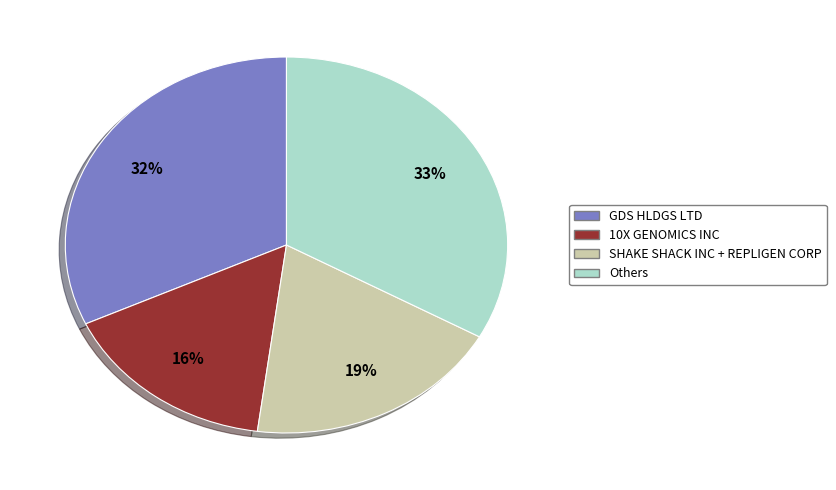

Combined, do 10X GENOMICS INC and SHAKE SHACK INC + REPLIGEN CORP account for over 50%?

No